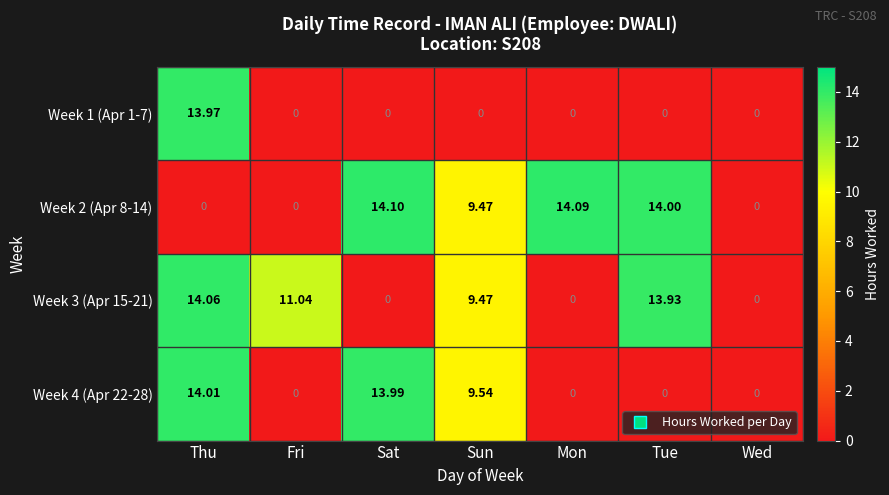

Which category has the highest value across all series?

Sat